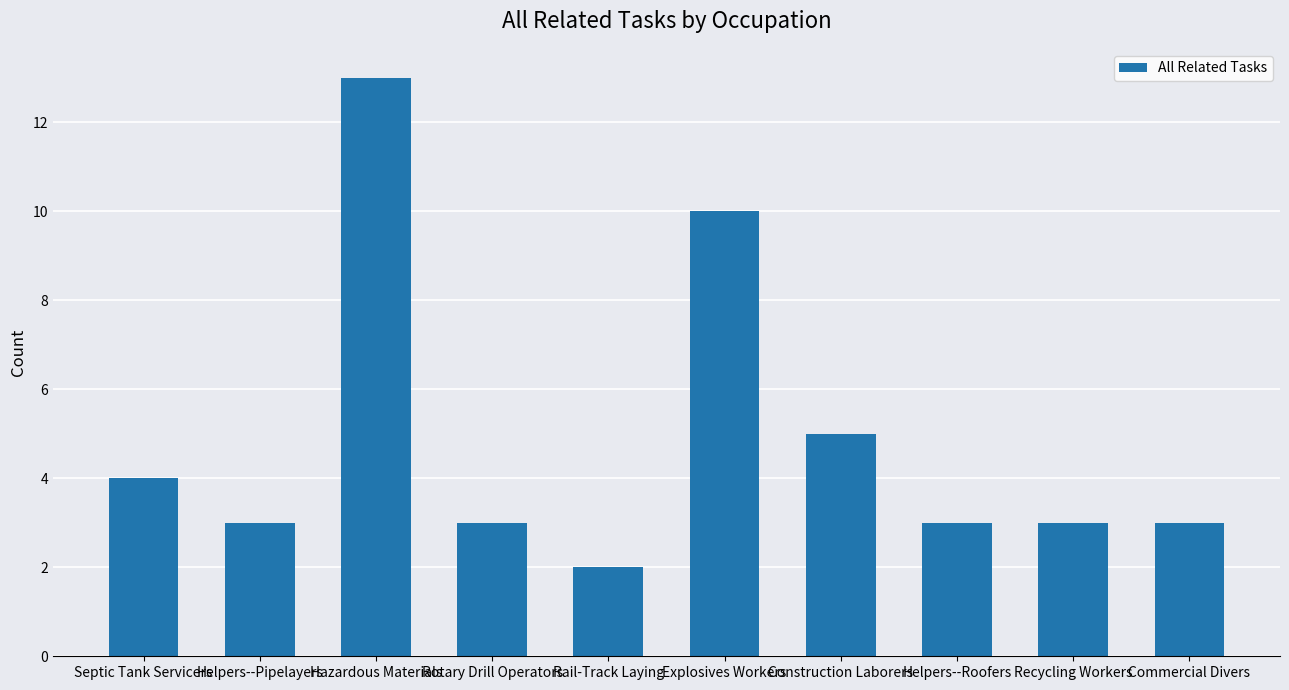

Where is the data nearest to the value 7?

Construction Laborers